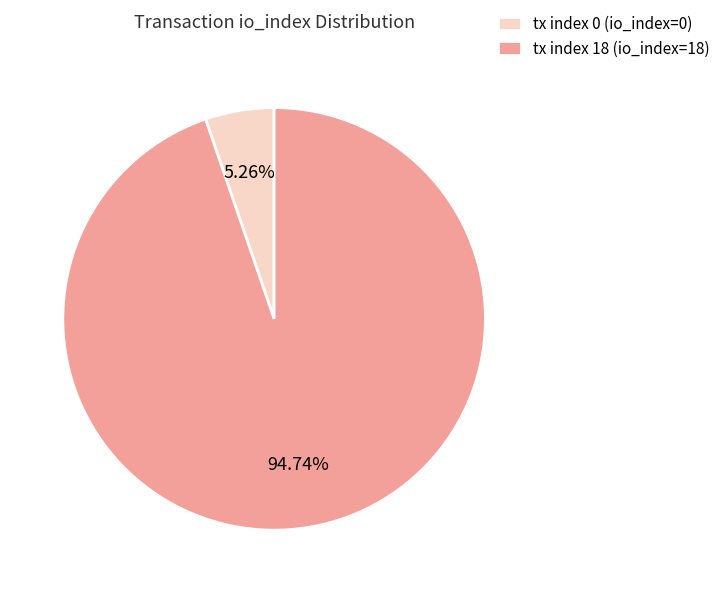

Which slice represents more than half of the pie?

tx index 18